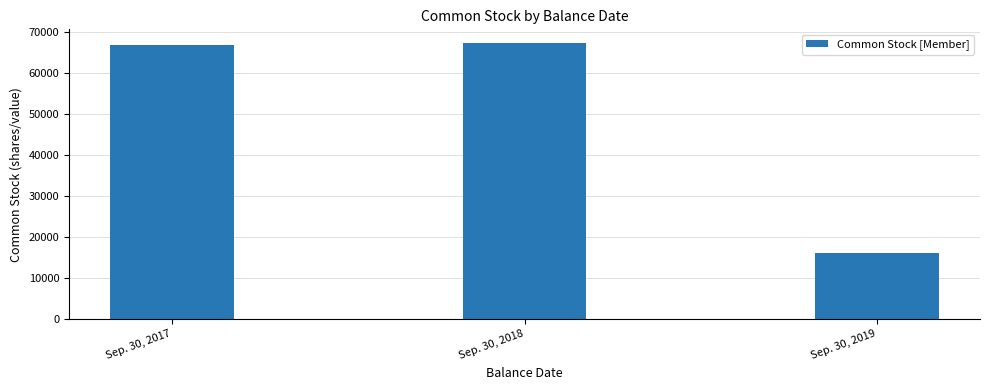

The value at Sep. 30, 2019 is 25435. True or false?

False